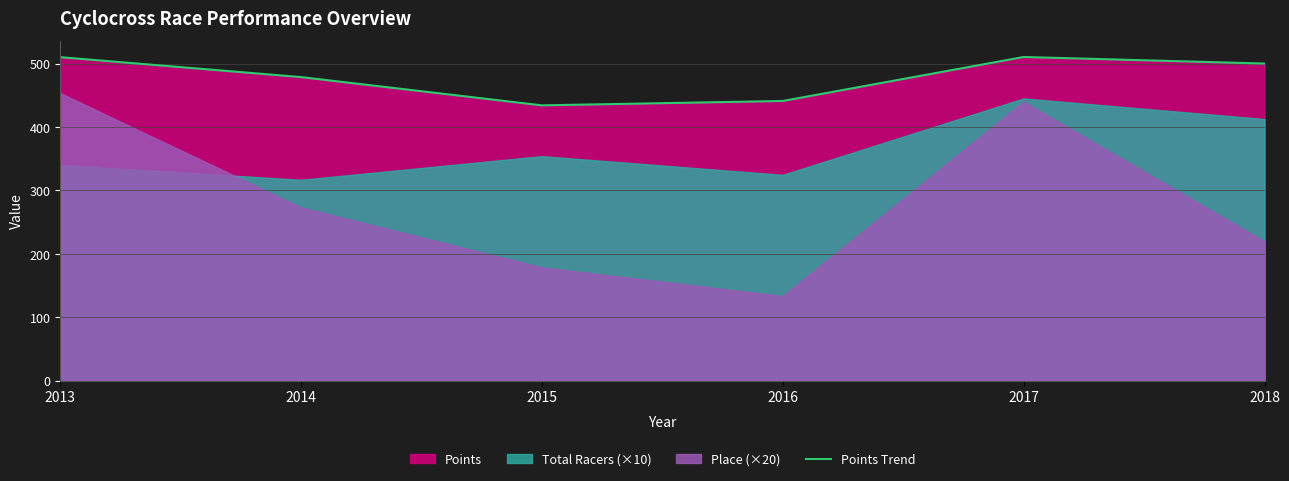

List the labels in order of value, largest first.

2017, 2013, 2018, 2014, 2016, 2015